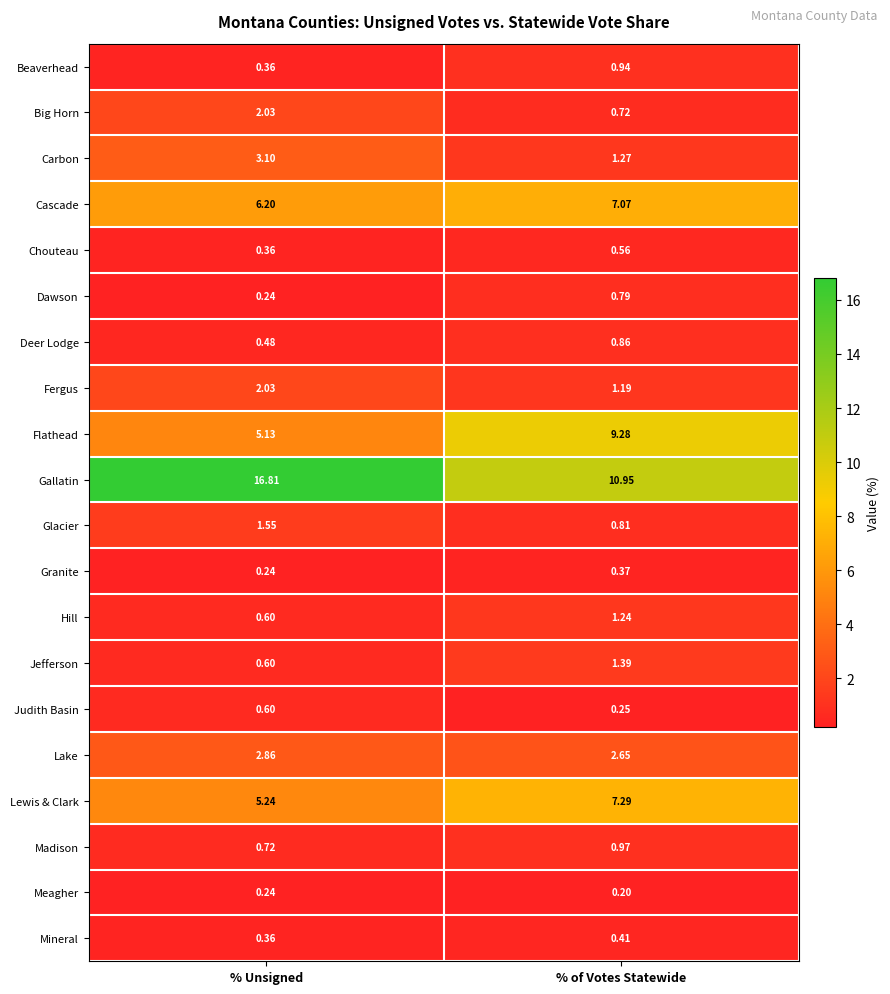

Where is Fergus nearest to the value 1?

% of Votes Statewide